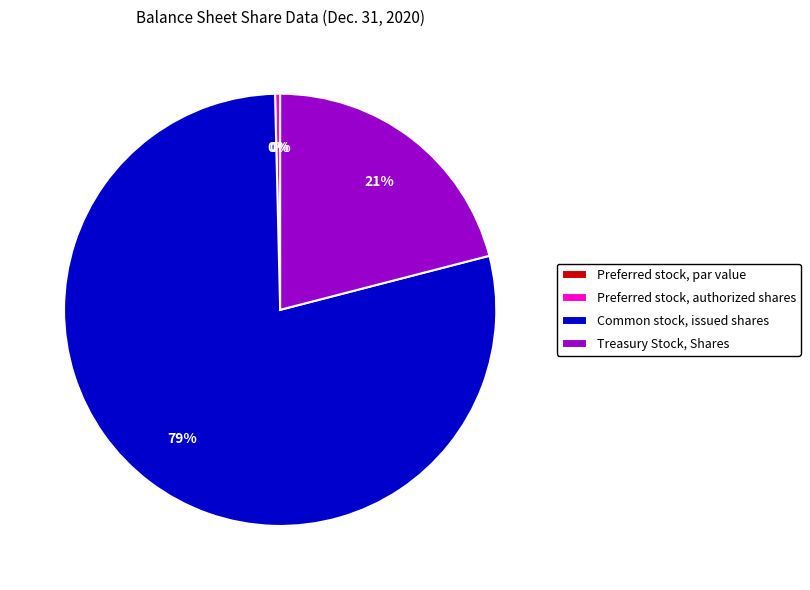

Which category accounts for the majority?

Common stock, issued shares